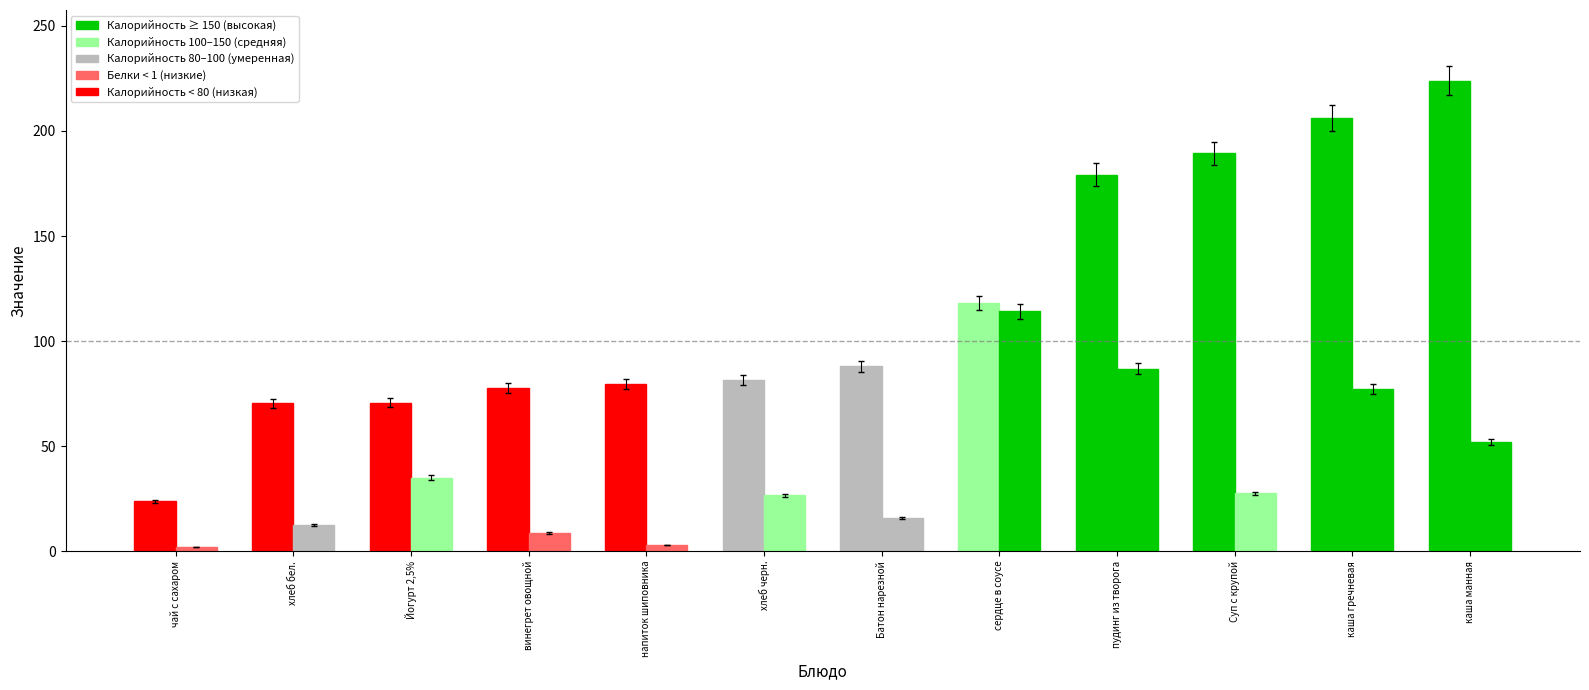

Which series has the largest total across all categories?

Калорийность